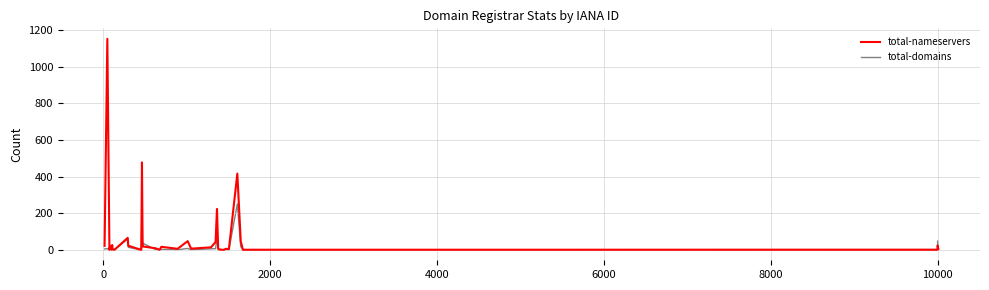

Is this an area chart (filled region under the line)?

No